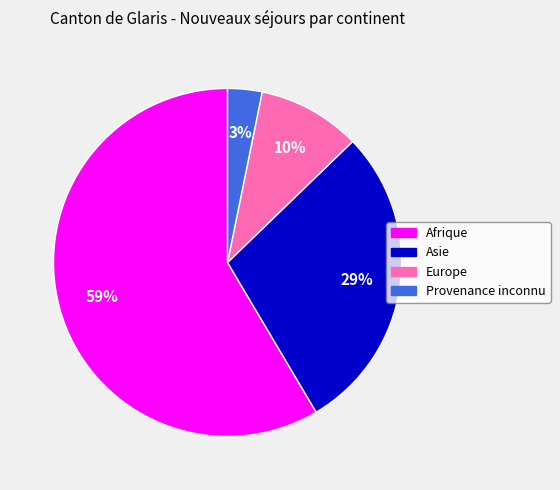

What is the smallest slice in the pie chart?

Provenance inconnu